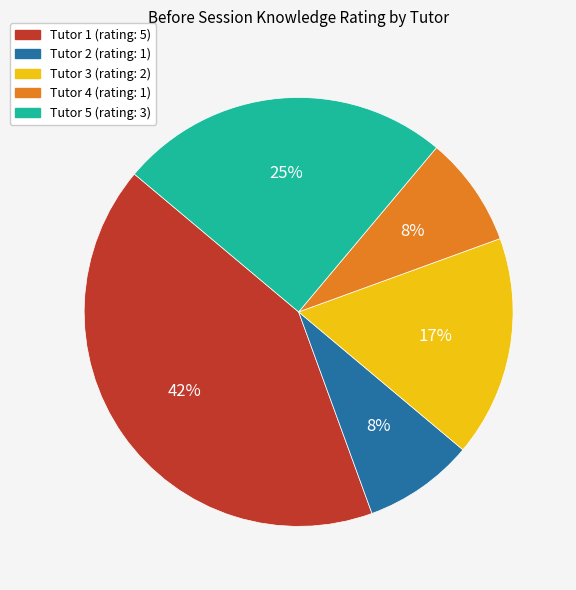

What is the ratio of the value at Tutor 4 to the value at Tutor 2?

1.0